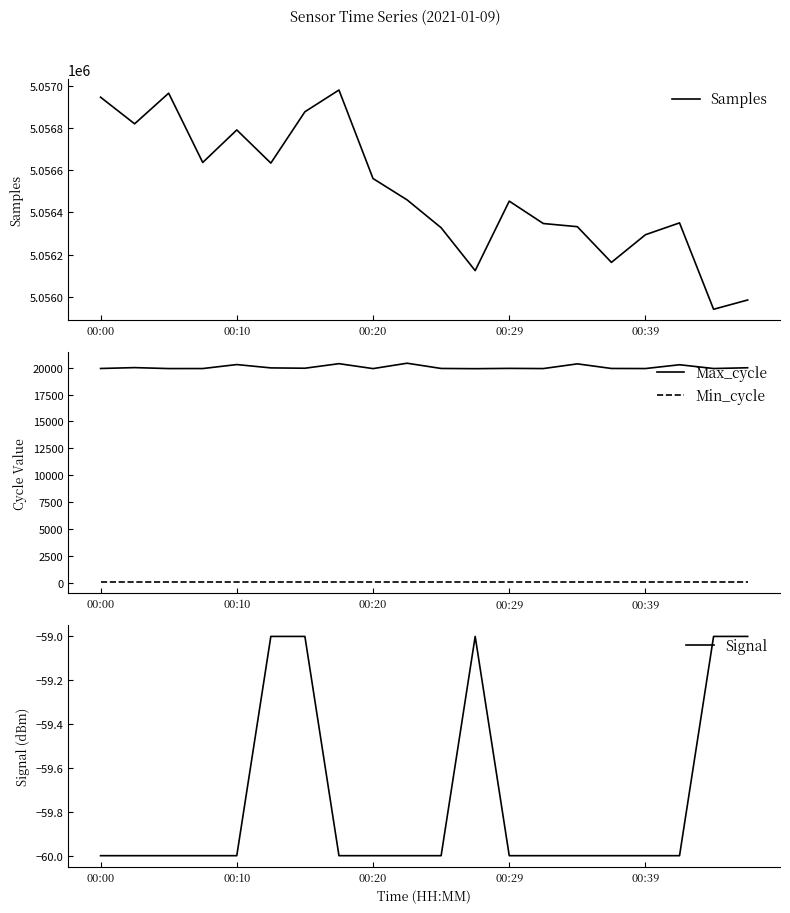

What is the total value across all series at 19?

5075947